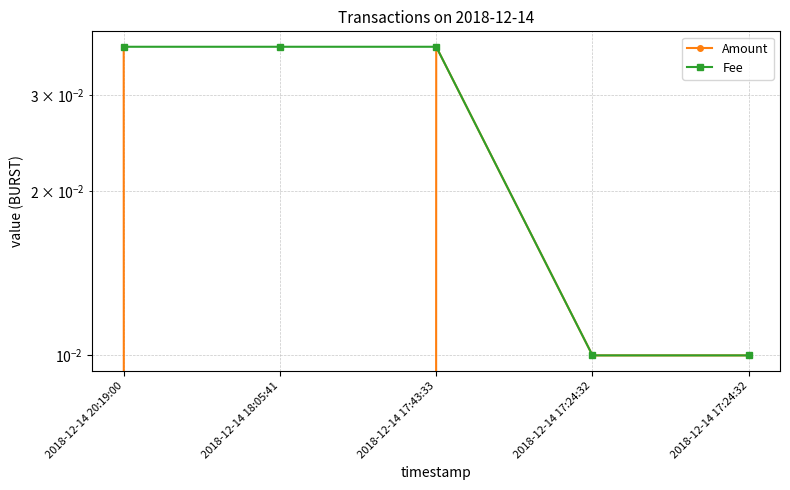

True or false: Amount and Fee intersect in this chart.

False